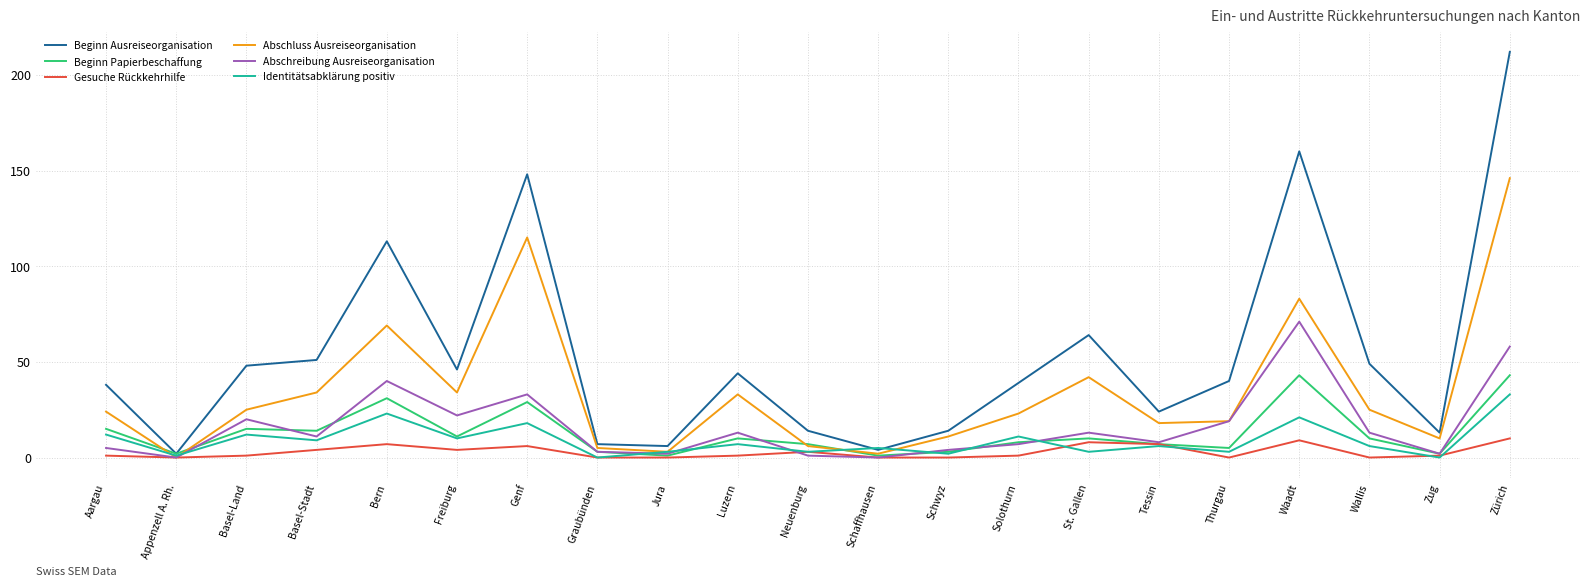

Is it true that Abschreibung Ausreiseorganisation equals 57 at Genf?

False